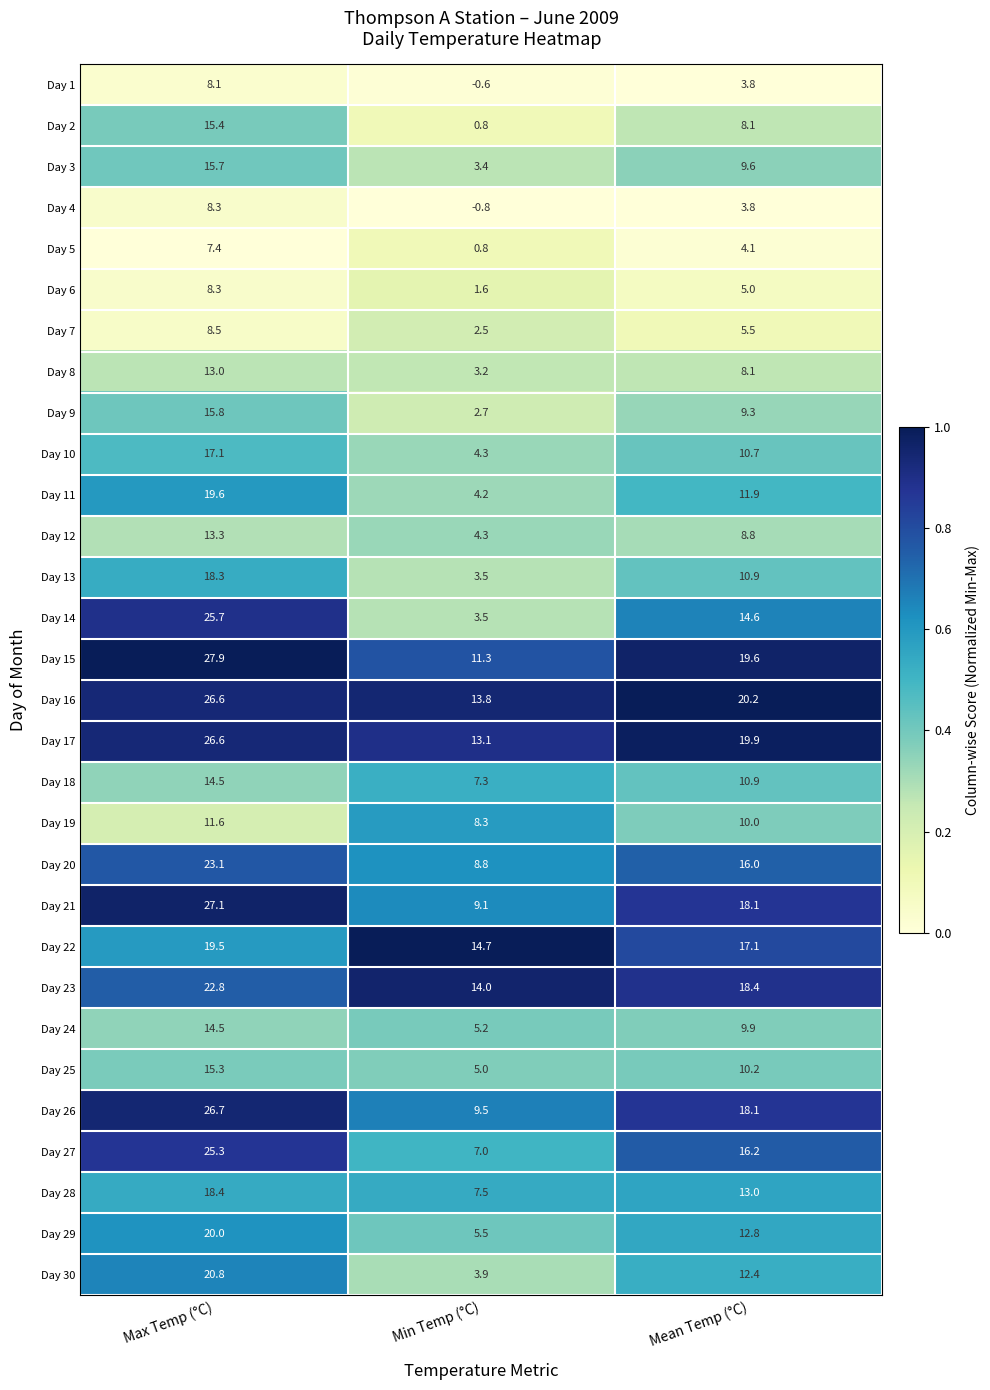

Which label corresponds to the largest value in the chart?

Max Temp (°C)